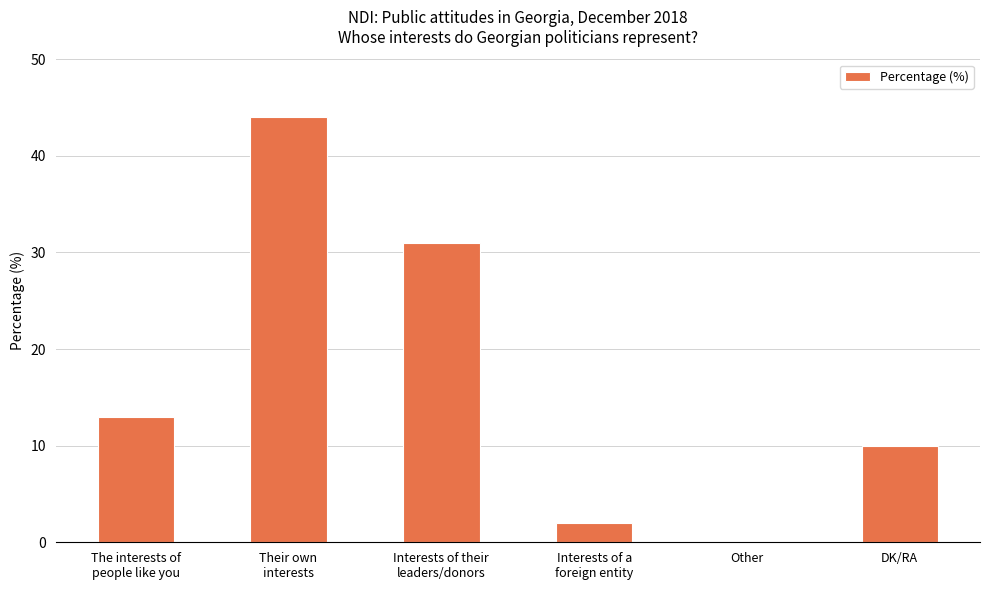

Is it true that the value at Other is 0?

True